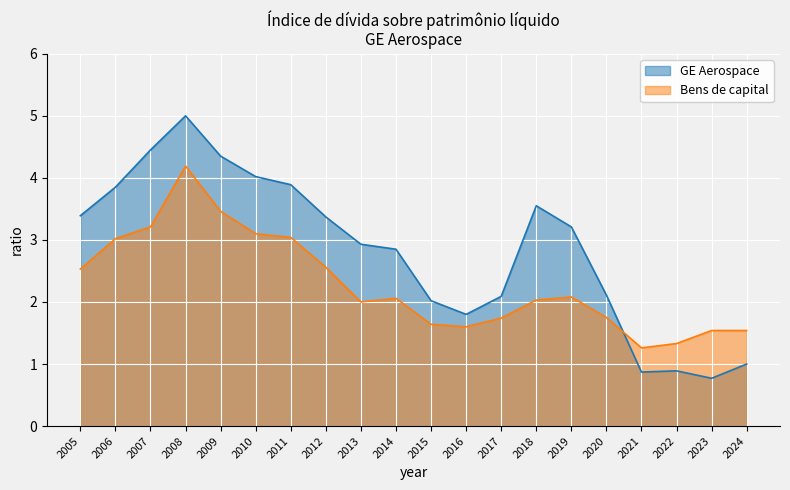

Rank the series by their maximum value, from highest to lowest.

GE Aerospace, Bens de capital